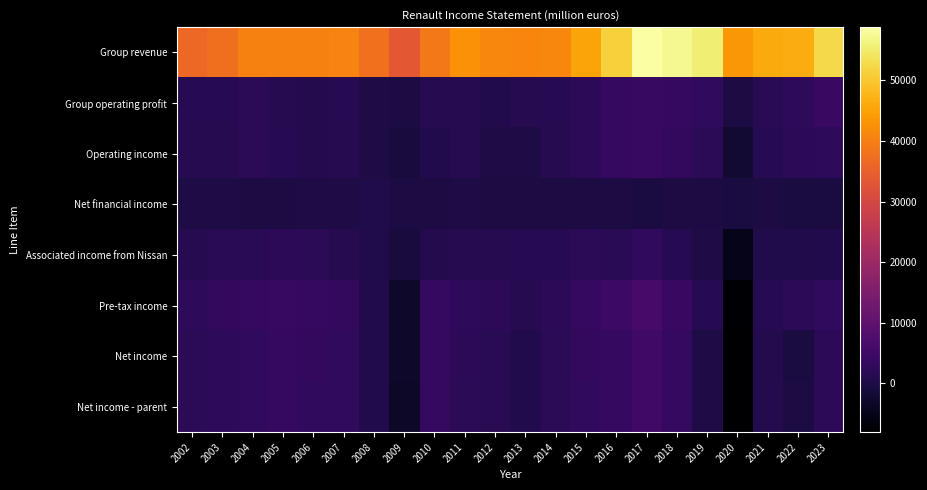

What is the spread (max minus min) of values at 2013?

41214